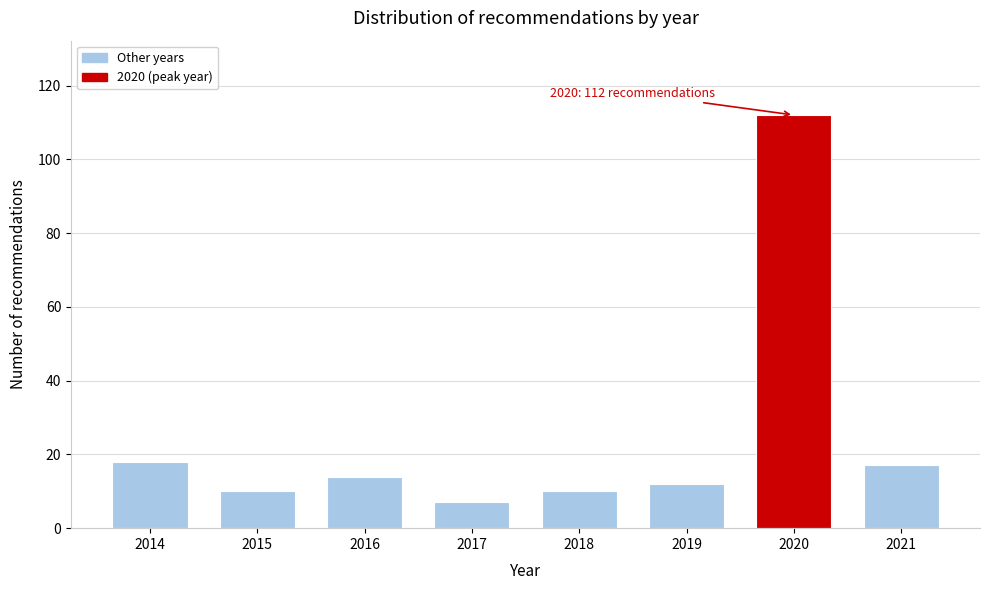

Reading left to right, what are all the values shown in this chart?

2014=18	2015=10	2016=14	2017=7	2018=10	2019=12	2020=112	2021=17